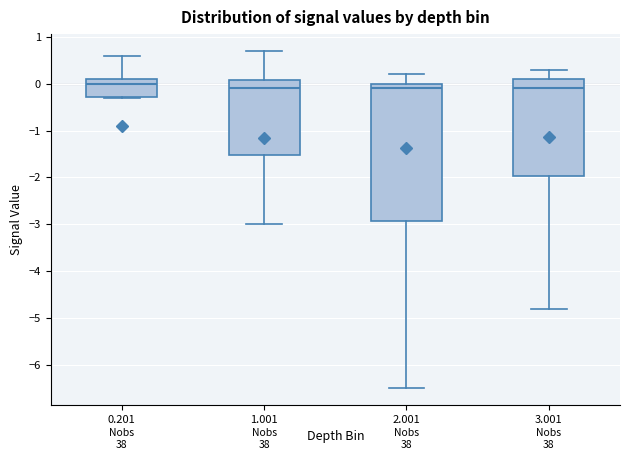

Reading left to right, read every box against the y-axis: the position of its median line, the range the box covers, and the ends of its whiskers. The values are not printed on the chart, so give them approximately, as read against the axis.

0.201: median 0.0, box -0.3 to 0.1, whiskers -0.3 to 0.6
1.001: median -0.1, box -1.5 to 0.1, whiskers -3.0 to 0.7
2.001: median -0.1, box -2.9 to 0.0, whiskers -6.5 to 0.2
3.001: median -0.1, box -2.0 to 0.1, whiskers -4.8 to 0.3